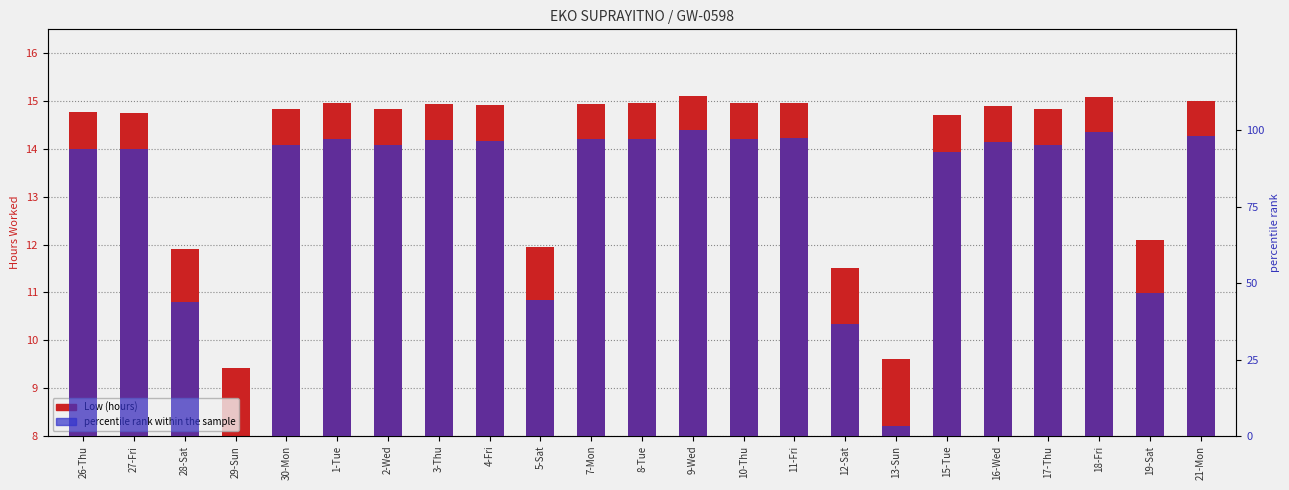

What is the value of the percentile rank within the sample bar at the 23rd from the left?

98.2